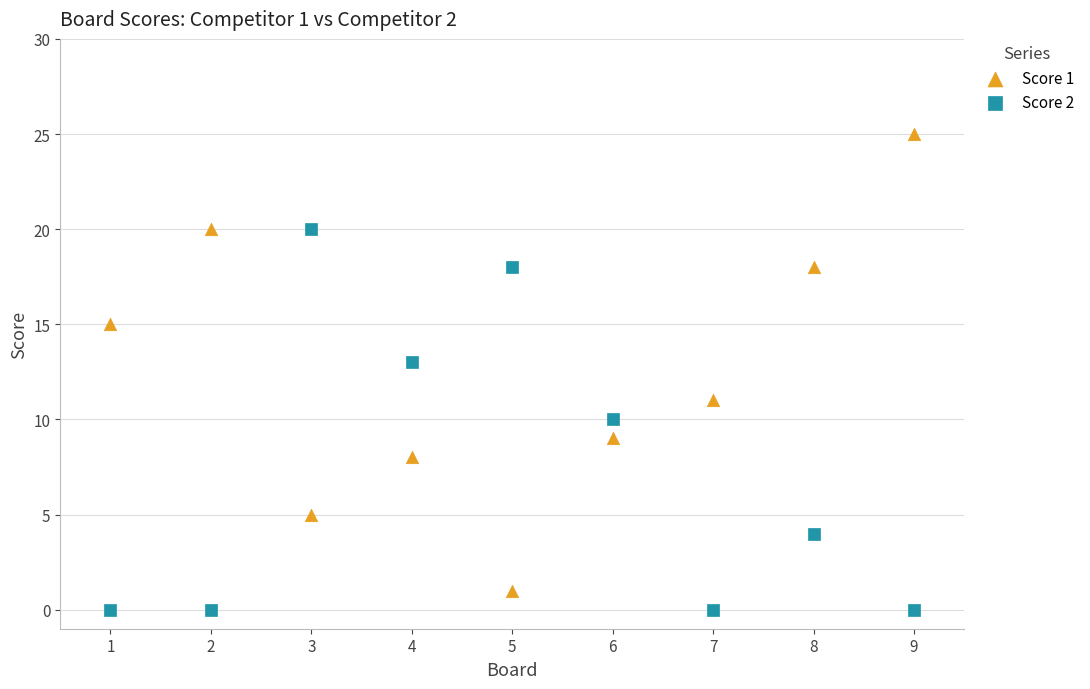

What are all the series names shown in the legend?

Score 1, Score 2